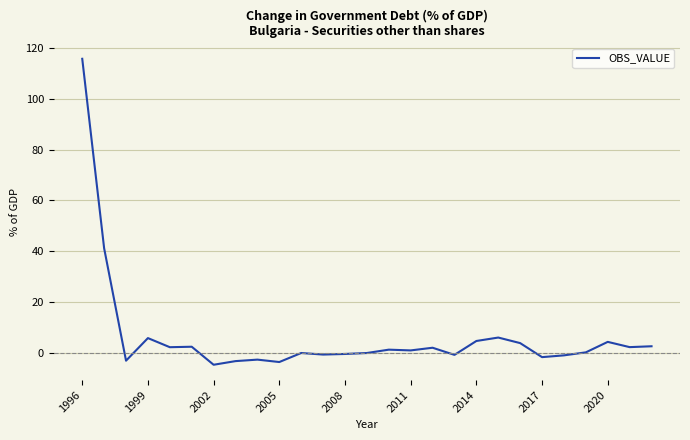

What is the difference between the maximum and minimum values?

120.6